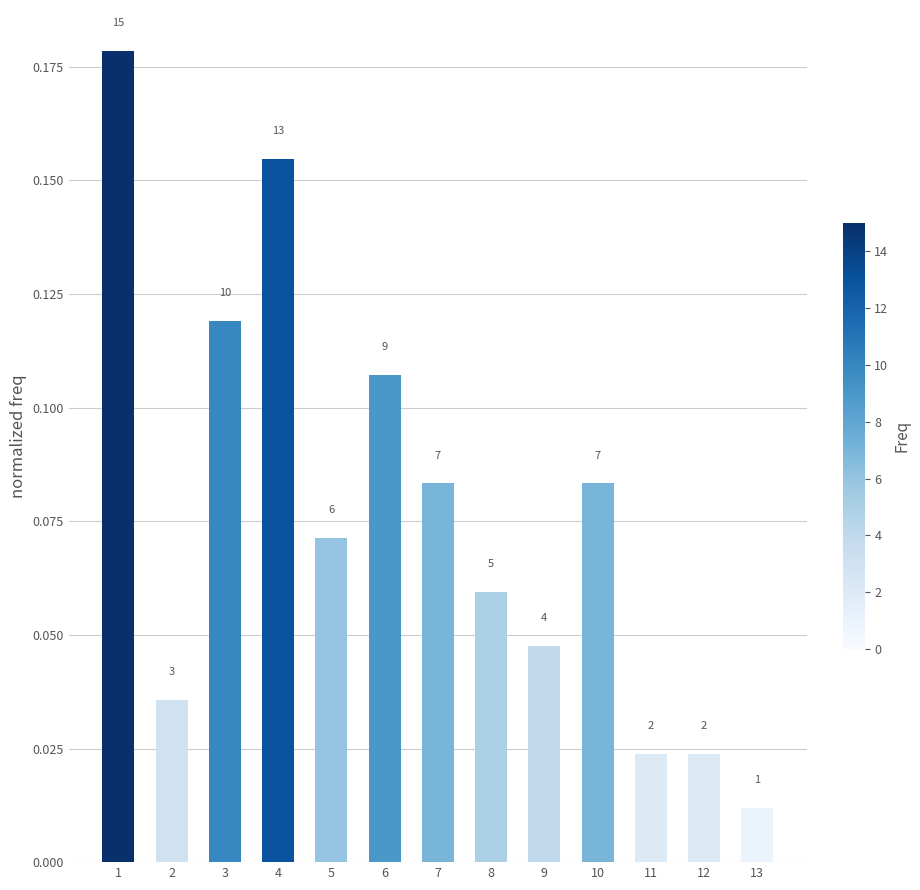

How many bars are there in total?

13